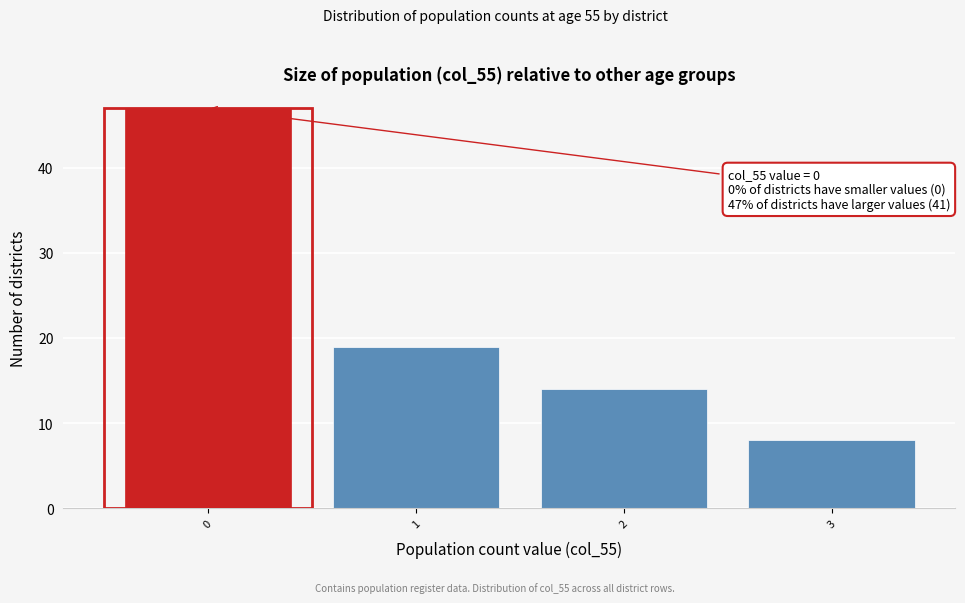

Reading right to left, what are all the values shown in this chart?

8	14	19	47